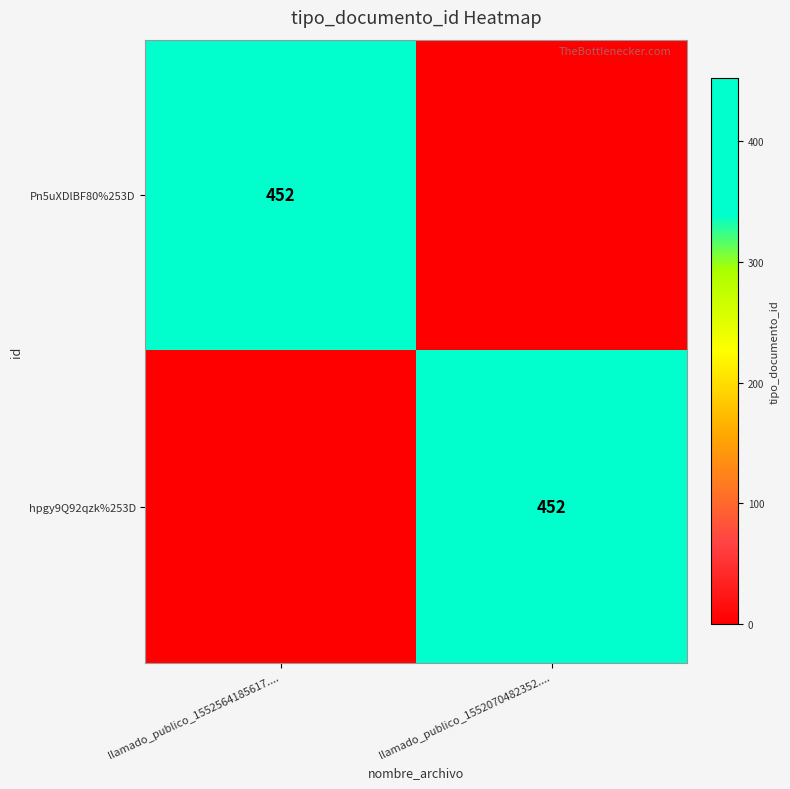

At which category is the sum across all series the highest?

llamado_publico_1552564185617....